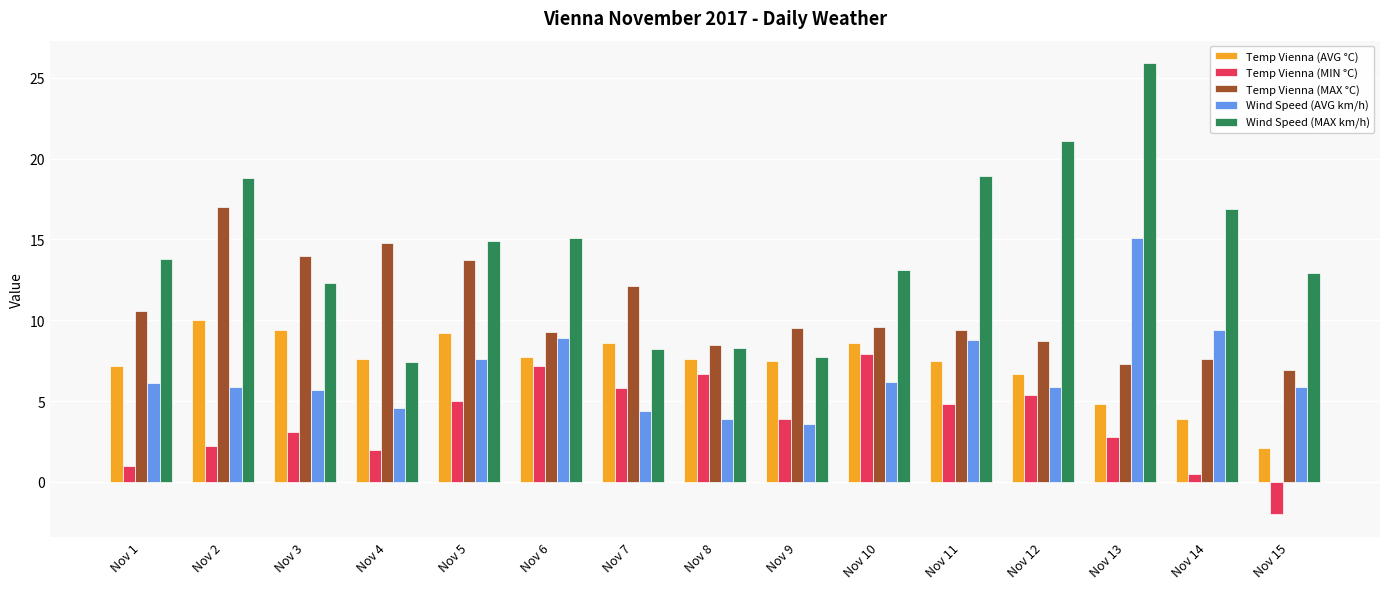

What is the difference between the maximum and minimum values in the Temp Vienna (AVG °C) series?

7.9